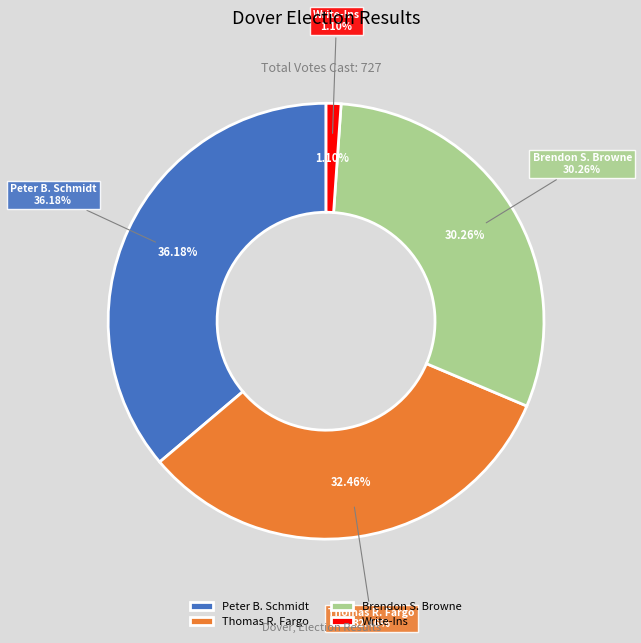

To the nearest percent, what is the combined percentage of Write-Ins and Brendon S. Browne?

31%